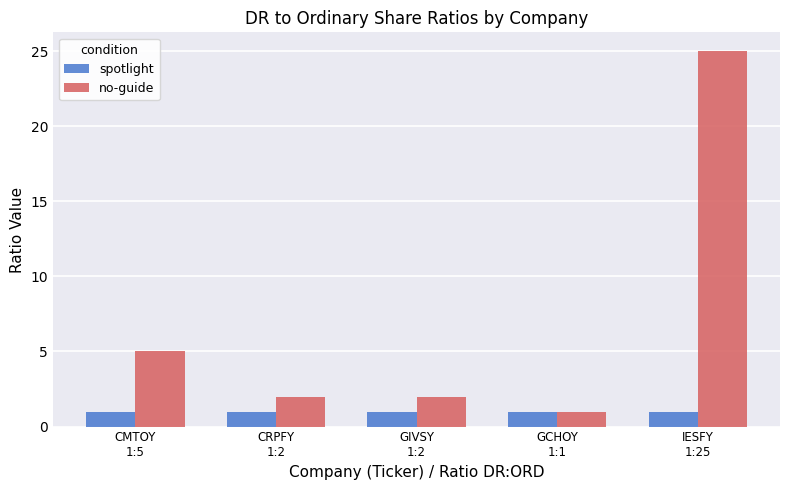

What is the difference between the second highest and second lowest values in the no-guide series?

3